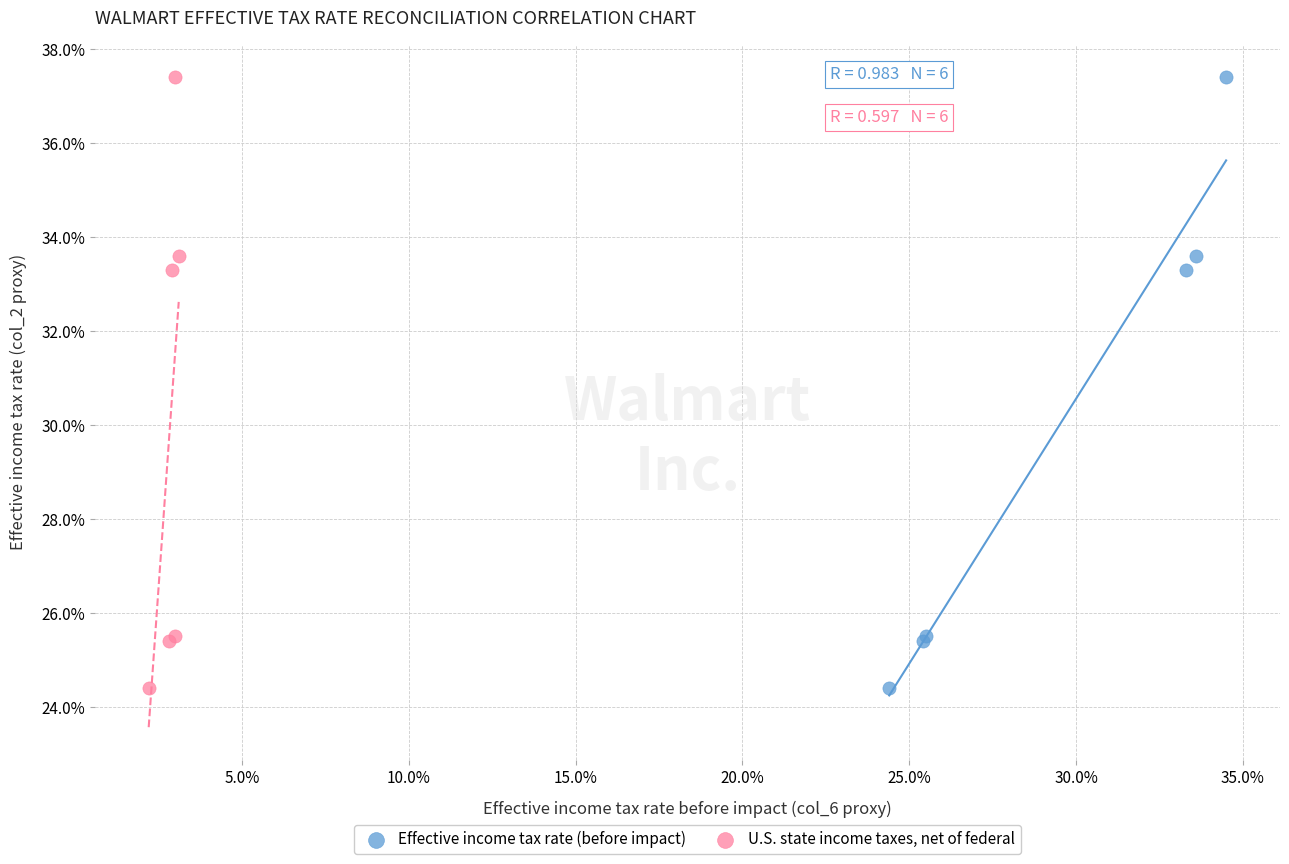

What are all the series names shown in the legend?

Effective income tax rate (before impact), U.S. state income taxes, net of federal